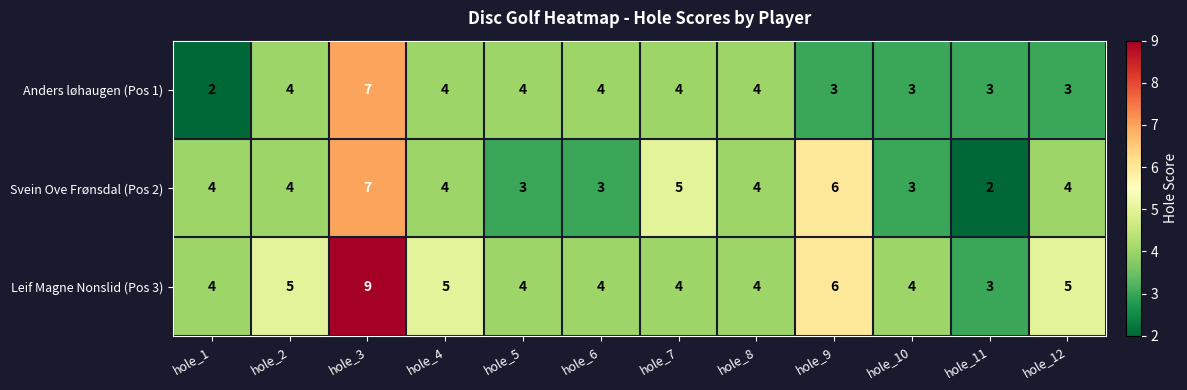

What is the maximum value shown in the chart?

9